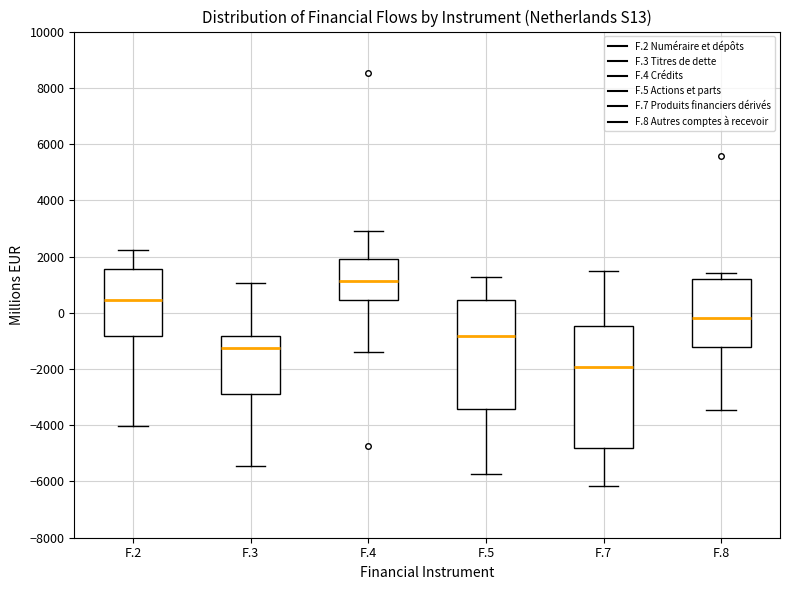

Where does the median line of the box for F.3 sit on the y-axis? The values are not printed on the chart, so give them approximately, as read against the axis.

-1200